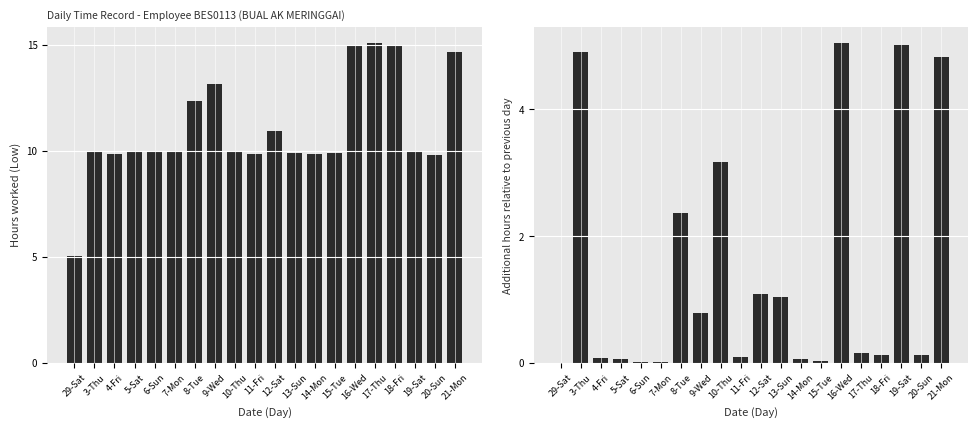

The value of Additional hours vs previous day at 11-Fri is 0.1. True or false?

True